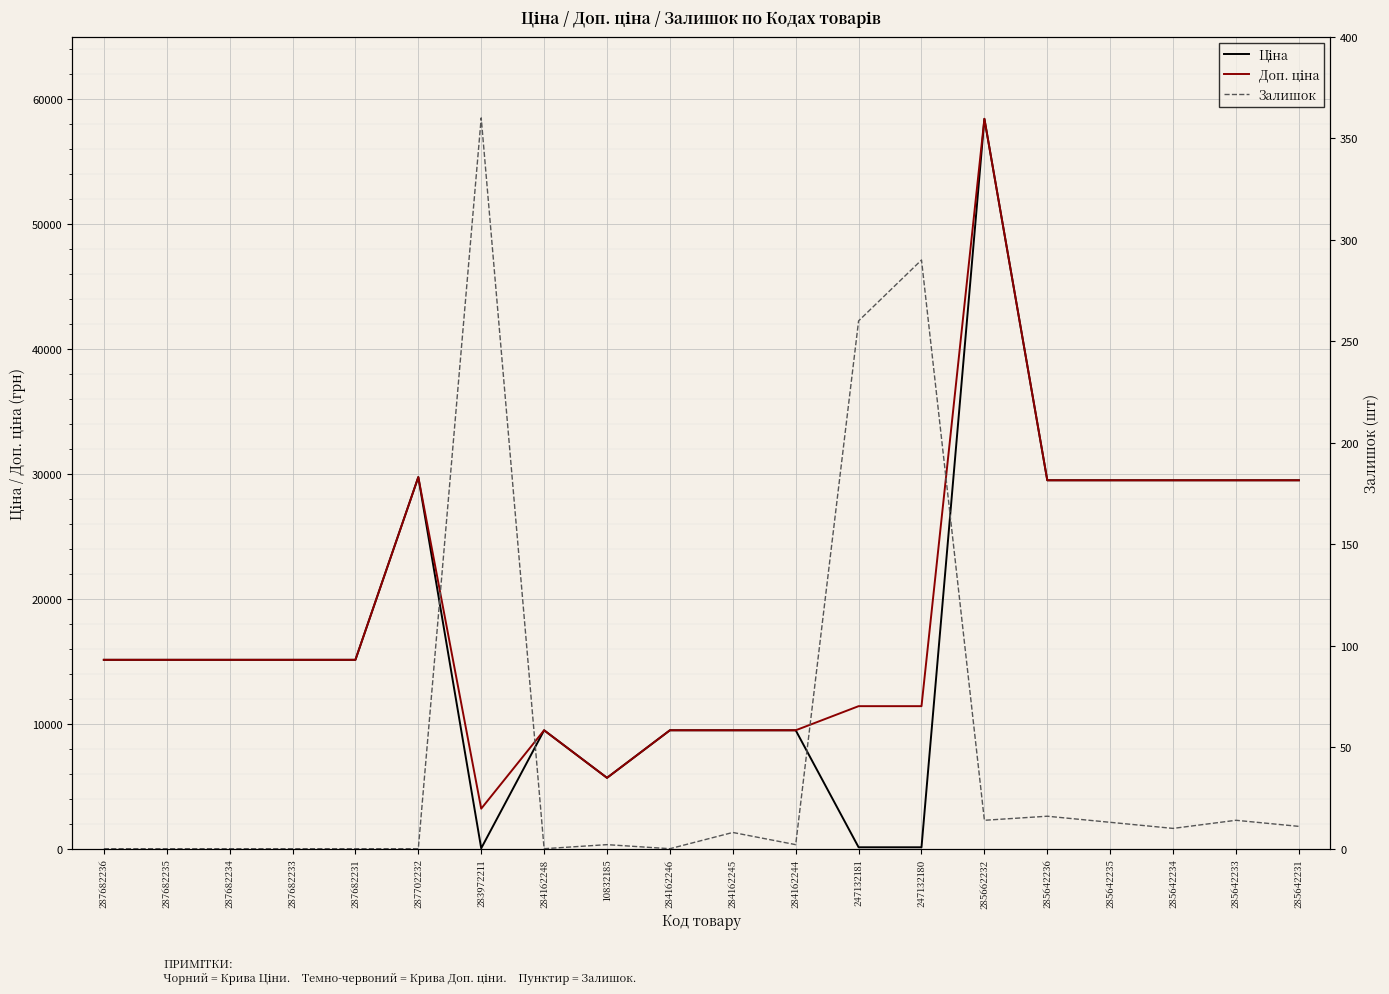

Reading left to right, transcribe all the data shown in this chart.

Ціна: 15120.0	15120.0	15120.0	15120.0	15120.0	29747.2	32.0	9480.1	5673.8	9480.1	9480.1	9480.1	114.1	114.1	58426.5	29491.5	29491.5	29491.5	29491.5	29491.5
Доп. ціна: 15120.0	15120.0	15120.0	15120.0	15120.0	29747.2	3205.0	9480.1	5673.8	9480.1	9480.1	9480.1	11410.0	11410.0	58426.5	29491.5	29491.5	29491.5	29491.5	29491.5
Залишок: 0.0	0.0	0.0	0.0	0.0	0.0	360.0	0.0	2.0	0.0	8.0	2.0	260.0	290.0	14.0	16.0	13.0	10.0	14.0	11.0